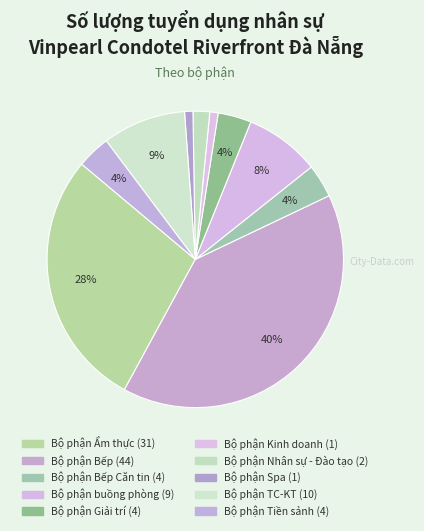

How many slices are in this pie chart?

10